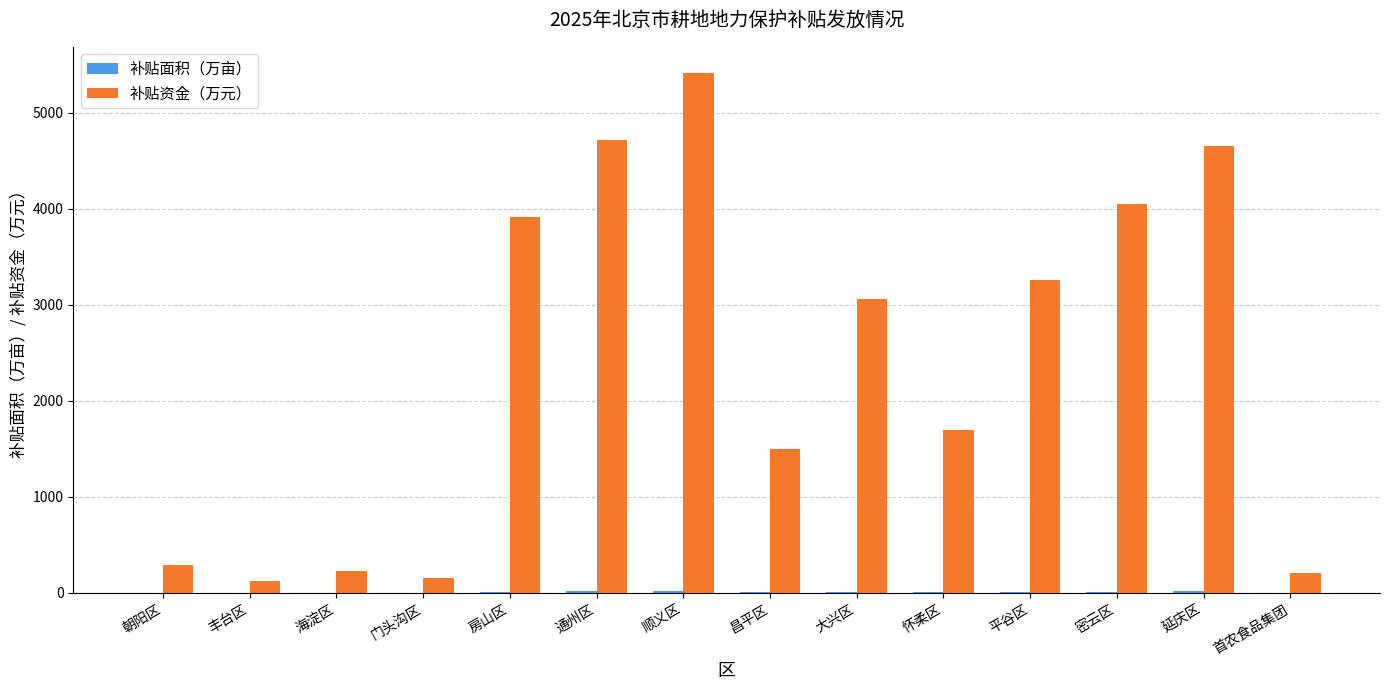

Which category has the highest value across all series?

顺义区